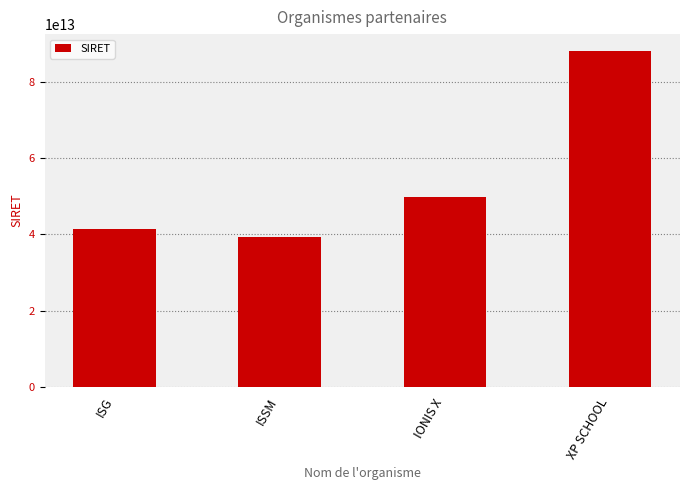

List the labels in order of value, smallest first.

ISSM, ISG, IONIS X, XP SCHOOL